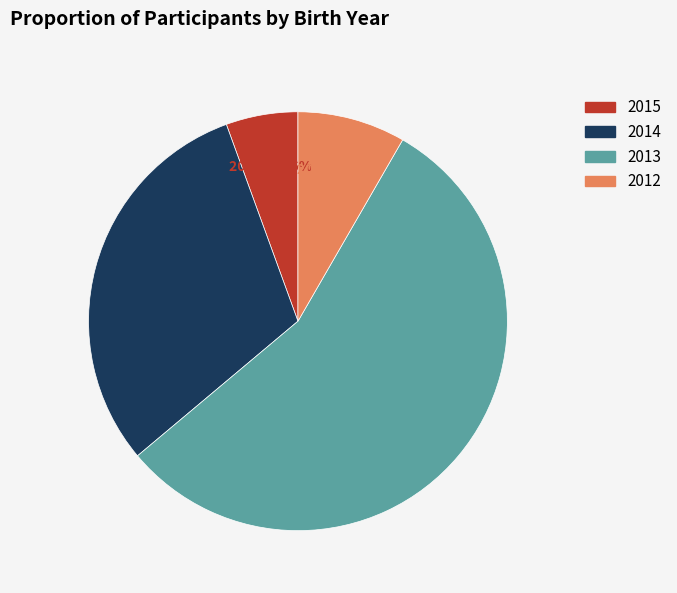

Which category has the smallest portion of the pie?

2015